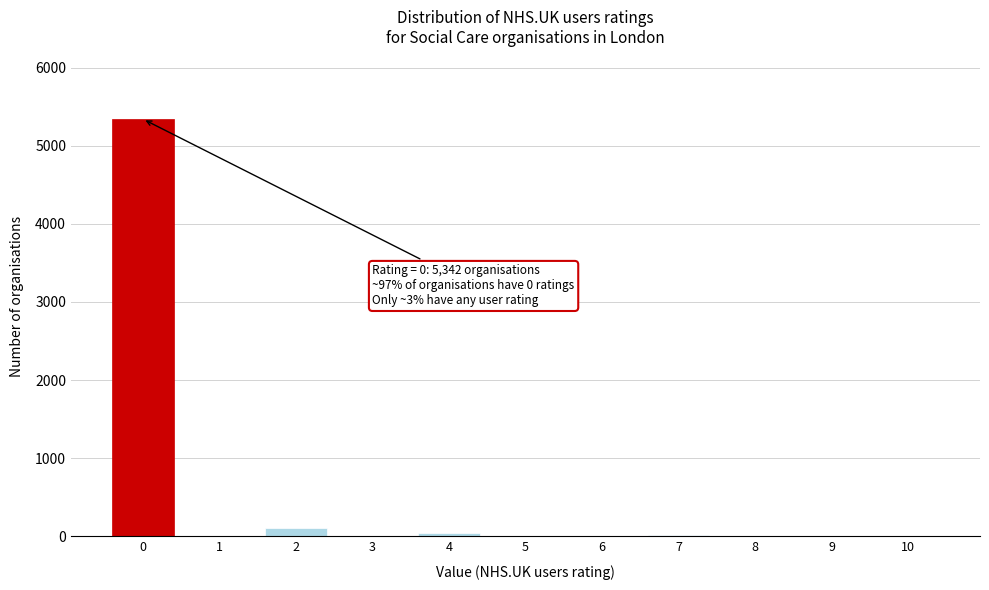

What is the maximum value shown in the chart?

5342